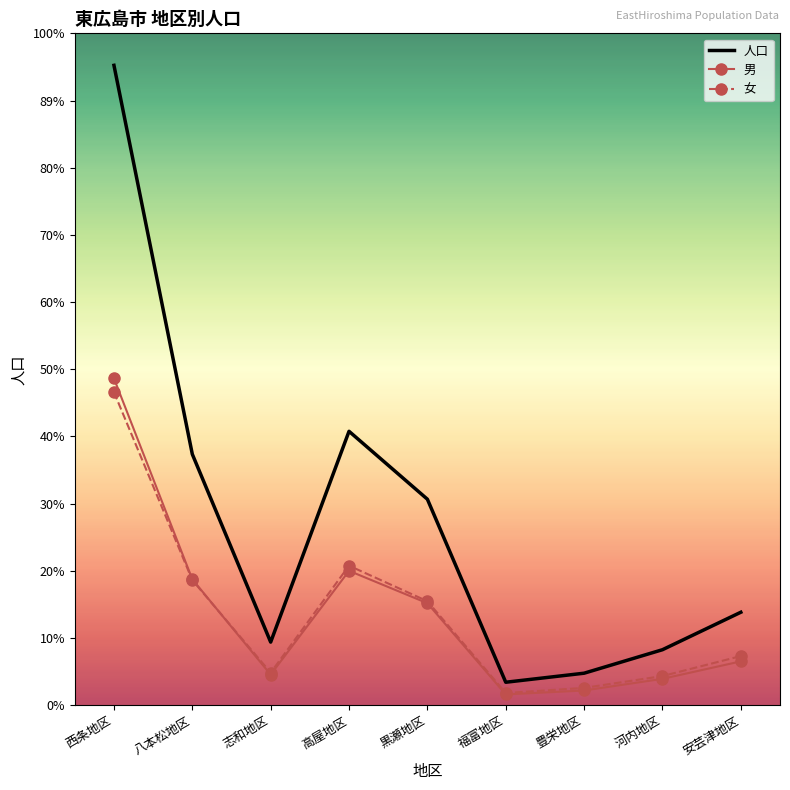

What is the value of the 女 point at the 5th from the left?

11702